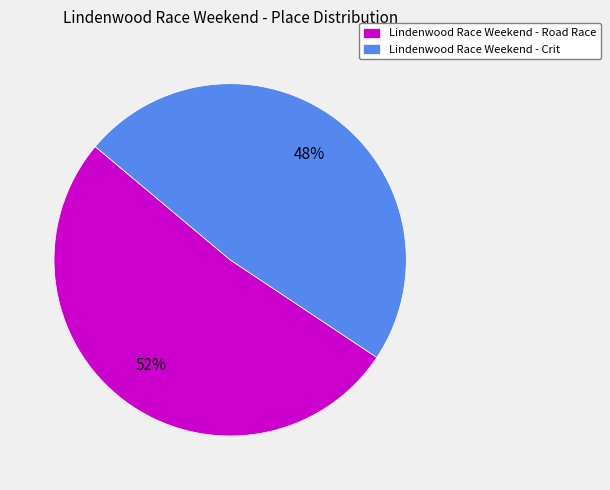

Is the sum of Lindenwood Race Weekend - Crit and Lindenwood Race Weekend - Road Race greater than half?

Yes